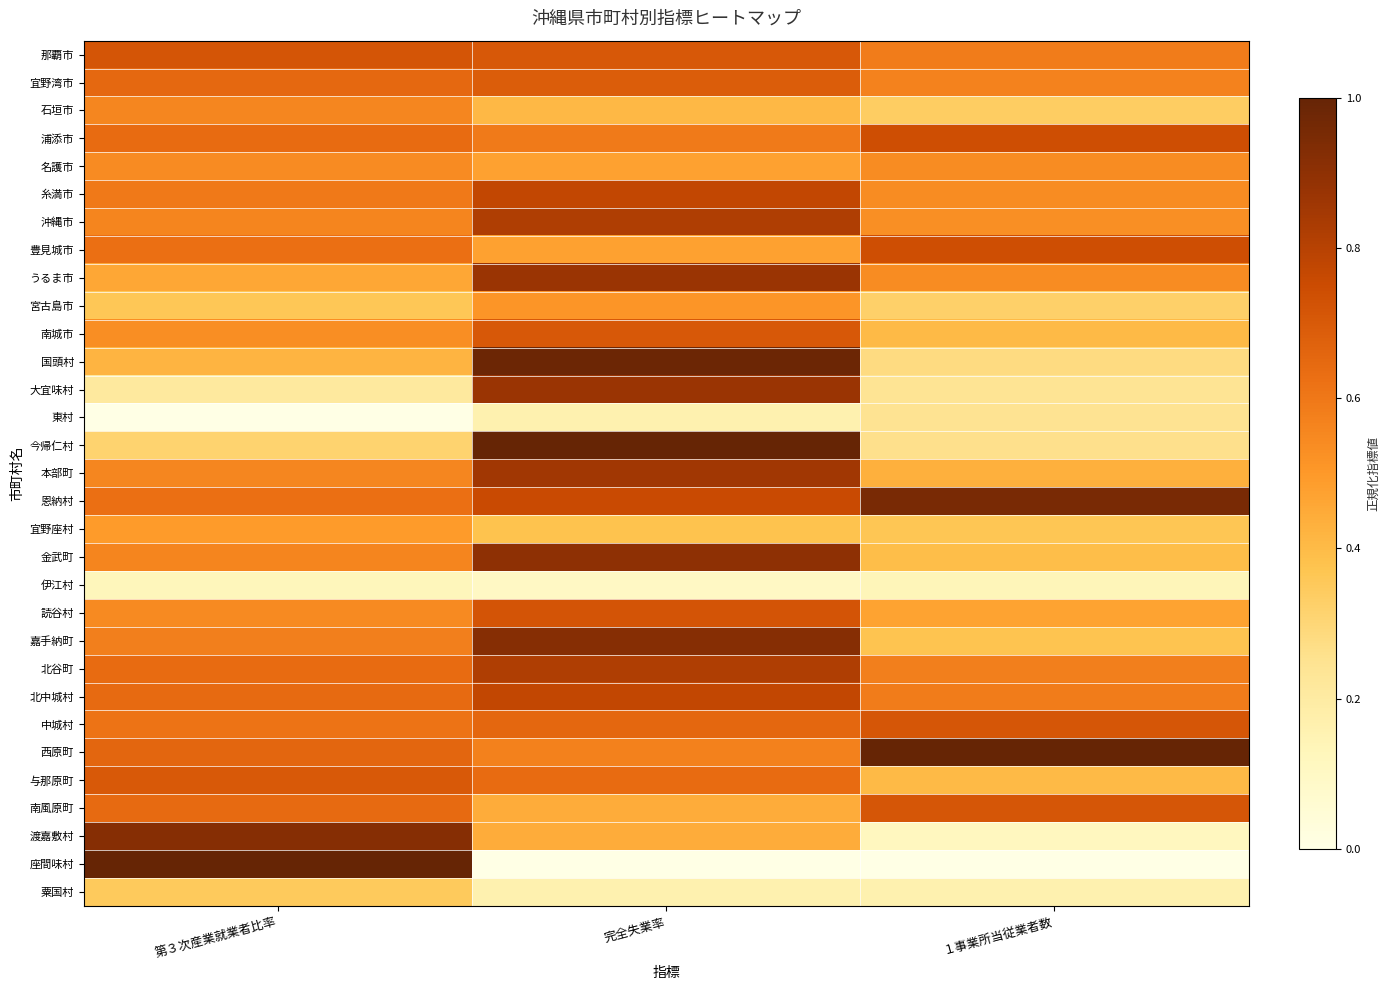

Reading left to right, list all the values displayed in this chart.

那覇市: 第３次産業就業者比率=0.7	完全失業率=0.7	１事業所当従業者数=0.6
宜野湾市: 第３次産業就業者比率=0.7	完全失業率=0.7	１事業所当従業者数=0.6
石垣市: 第３次産業就業者比率=0.6	完全失業率=0.4	１事業所当従業者数=0.3
浦添市: 第３次産業就業者比率=0.6	完全失業率=0.6	１事業所当従業者数=0.7
名護市: 第３次産業就業者比率=0.5	完全失業率=0.5	１事業所当従業者数=0.5
糸満市: 第３次産業就業者比率=0.6	完全失業率=0.8	１事業所当従業者数=0.5
沖縄市: 第３次産業就業者比率=0.6	完全失業率=0.8	１事業所当従業者数=0.5
豊見城市: 第３次産業就業者比率=0.6	完全失業率=0.5	１事業所当従業者数=0.7
うるま市: 第３次産業就業者比率=0.5	完全失業率=0.9	１事業所当従業者数=0.5
宮古島市: 第３次産業就業者比率=0.4	完全失業率=0.5	１事業所当従業者数=0.3
南城市: 第３次産業就業者比率=0.5	完全失業率=0.7	１事業所当従業者数=0.4
国頭村: 第３次産業就業者比率=0.4	完全失業率=1.0	１事業所当従業者数=0.3
大宜味村: 第３次産業就業者比率=0.2	完全失業率=0.9	１事業所当従業者数=0.2
東村: 第３次産業就業者比率=0.0	完全失業率=0.2	１事業所当従業者数=0.2
今帰仁村: 第３次産業就業者比率=0.3	完全失業率=1.0	１事業所当従業者数=0.3
本部町: 第３次産業就業者比率=0.6	完全失業率=0.9	１事業所当従業者数=0.4
恩納村: 第３次産業就業者比率=0.6	完全失業率=0.8	１事業所当従業者数=1.0
宜野座村: 第３次産業就業者比率=0.5	完全失業率=0.4	１事業所当従業者数=0.4
金武町: 第３次産業就業者比率=0.6	完全失業率=0.9	１事業所当従業者数=0.4
伊江村: 第３次産業就業者比率=0.1	完全失業率=0.1	１事業所当従業者数=0.1
読谷村: 第３次産業就業者比率=0.5	完全失業率=0.7	１事業所当従業者数=0.5
嘉手納町: 第３次産業就業者比率=0.6	完全失業率=0.9	１事業所当従業者数=0.4
北谷町: 第３次産業就業者比率=0.6	完全失業率=0.8	１事業所当従業者数=0.6
北中城村: 第３次産業就業者比率=0.6	完全失業率=0.8	１事業所当従業者数=0.6
中城村: 第３次産業就業者比率=0.6	完全失業率=0.7	１事業所当従業者数=0.7
西原町: 第３次産業就業者比率=0.7	完全失業率=0.6	１事業所当従業者数=1.0
与那原町: 第３次産業就業者比率=0.7	完全失業率=0.6	１事業所当従業者数=0.4
南風原町: 第３次産業就業者比率=0.6	完全失業率=0.4	１事業所当従業者数=0.7
渡嘉敷村: 第３次産業就業者比率=0.9	完全失業率=0.4	１事業所当従業者数=0.1
座間味村: 第３次産業就業者比率=1.0	完全失業率=0.0	１事業所当従業者数=0.0
粟国村: 第３次産業就業者比率=0.3	完全失業率=0.2	１事業所当従業者数=0.2